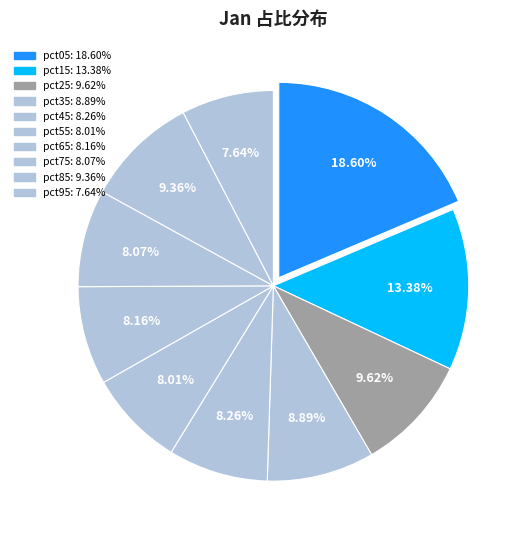

True or false: pct35 accounts for 9% of the total.

True